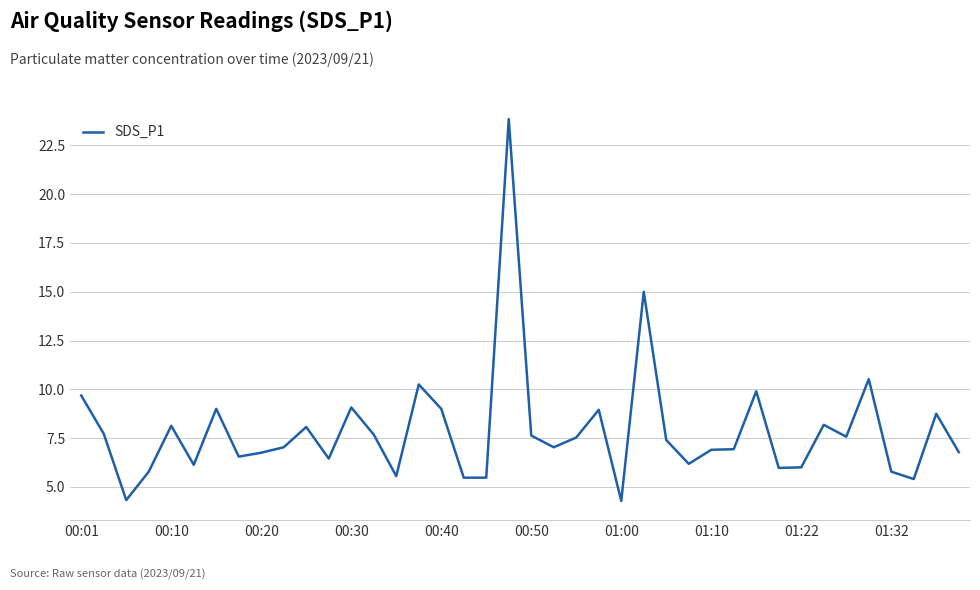

What is the difference between the maximum and minimum values?

19.6